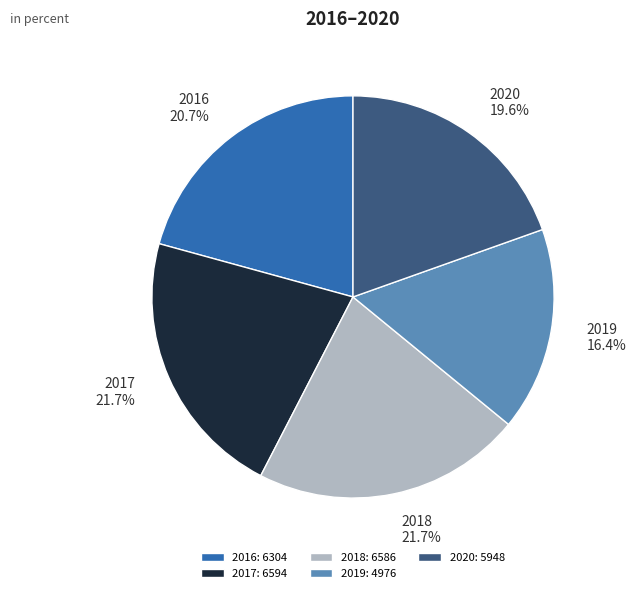

What percentage do 2020 and 2016 together represent?

40.3%